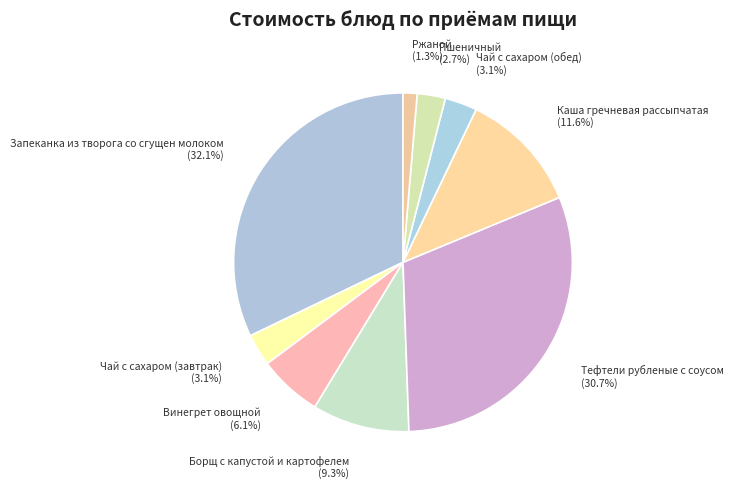

How many segments does this pie chart have?

9